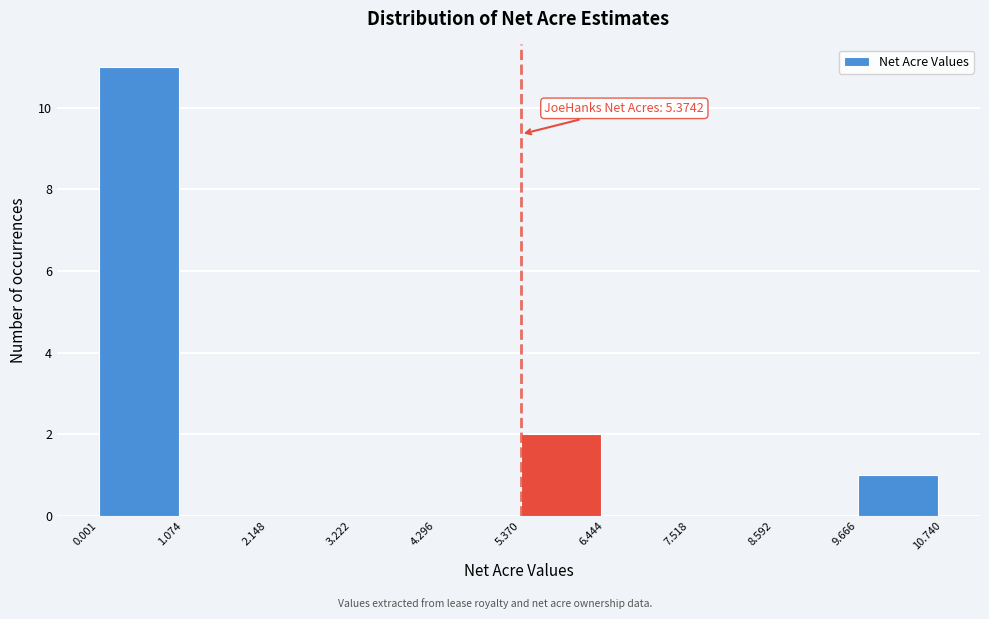

Which range on the x-axis has the tallest bar?

0.001 to 1.074